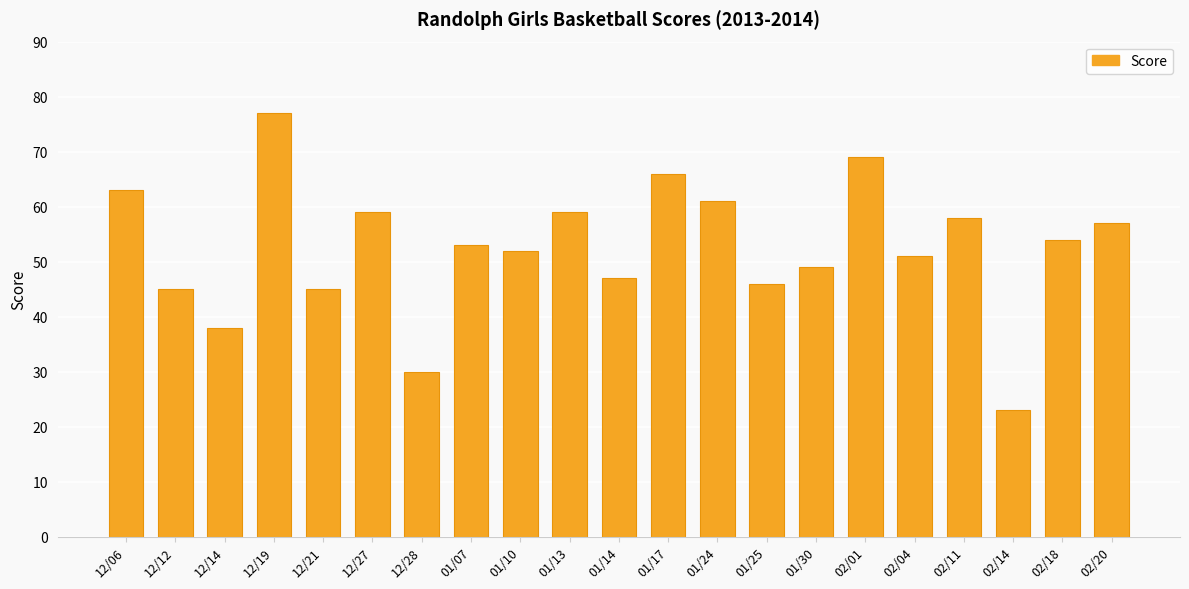

What is the sum of all values?

1102